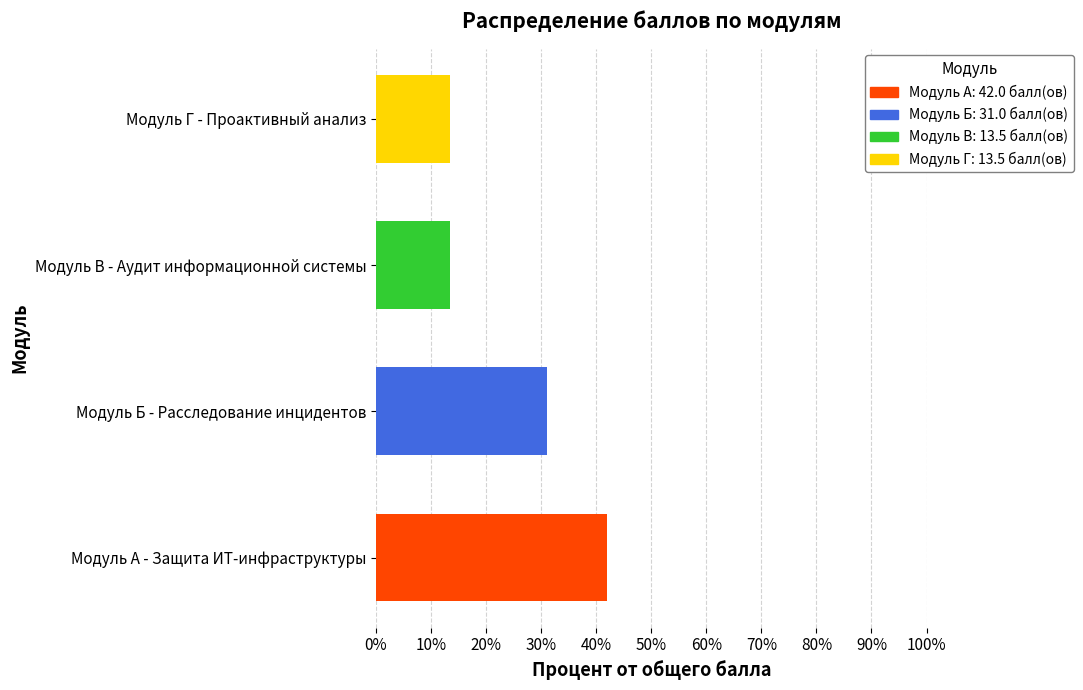

At which category is the sum across all series the highest?

Модуль А - Защита ИТ-инфраструктуры